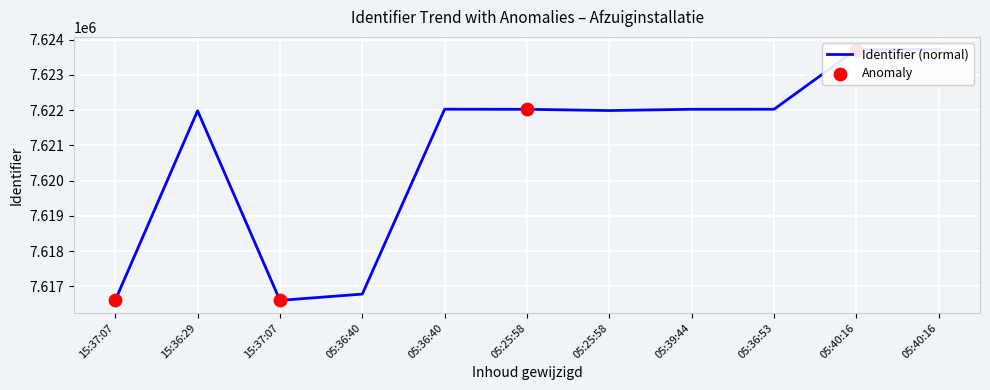

What is the change in value from 15:36:29 to 05:36:40?

-5199